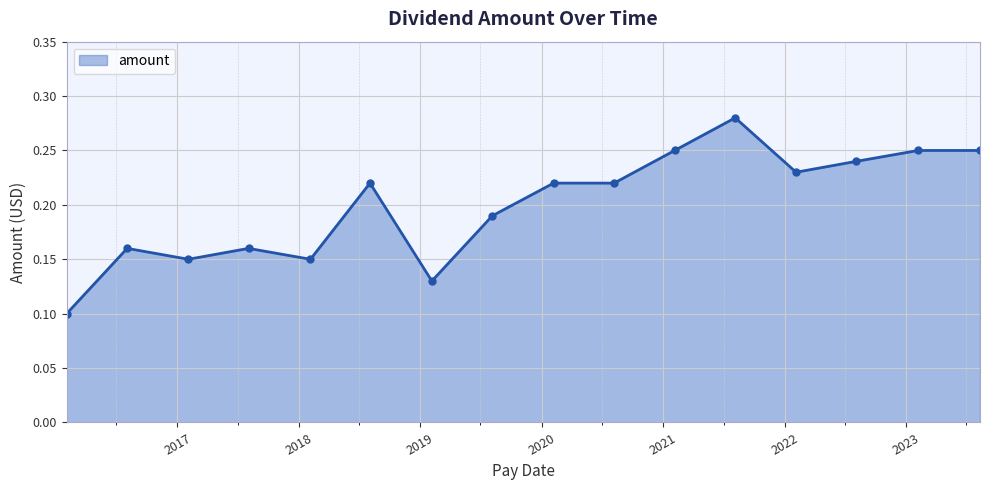

True or false: the data has more than 2 interior local peaks.

True